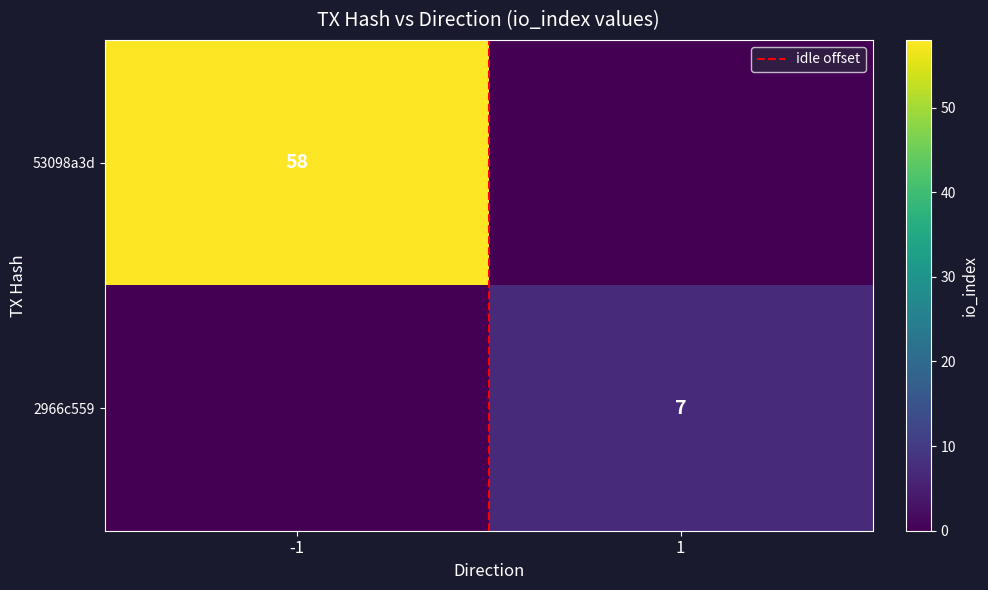

The value of idle offset at -1 is 0. True or false?

False